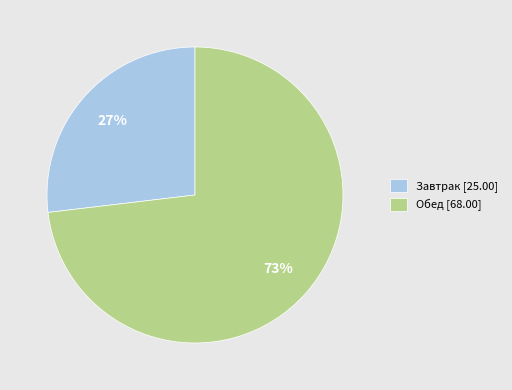

True or false: Завтрак [25.00] accounts for 27% of the total.

True